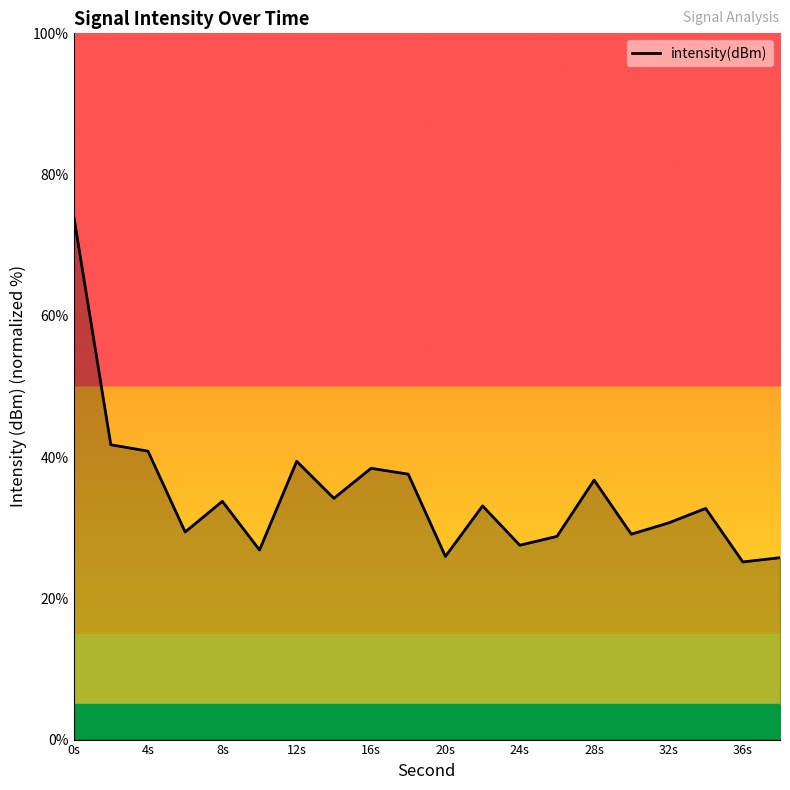

What is the minimum value shown in the chart?

25.2